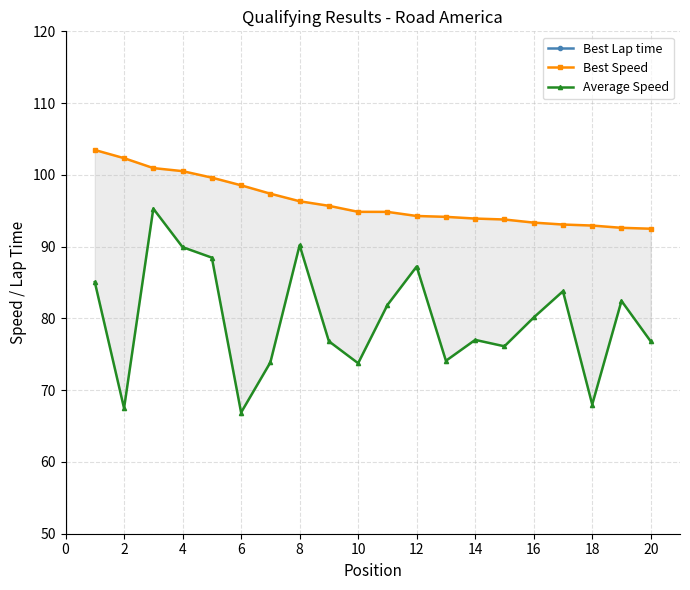

At how many categories does at least one series exceed 82?

20